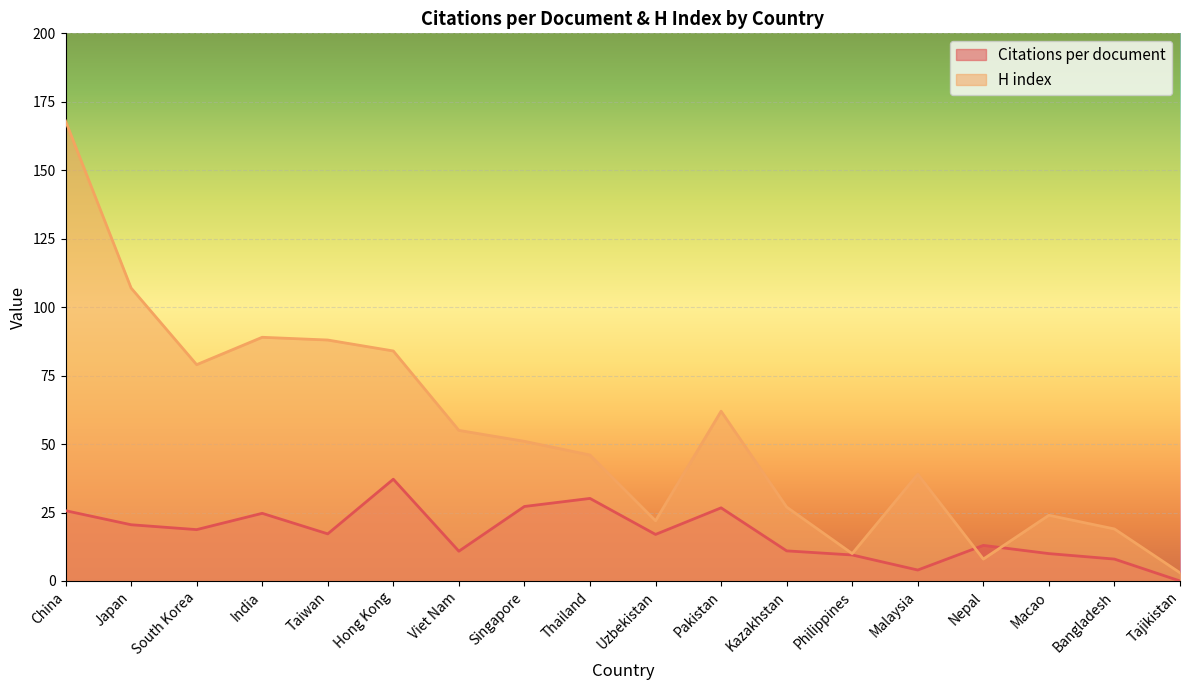

What is the value of the H index point at the 13th from the left?

10.0